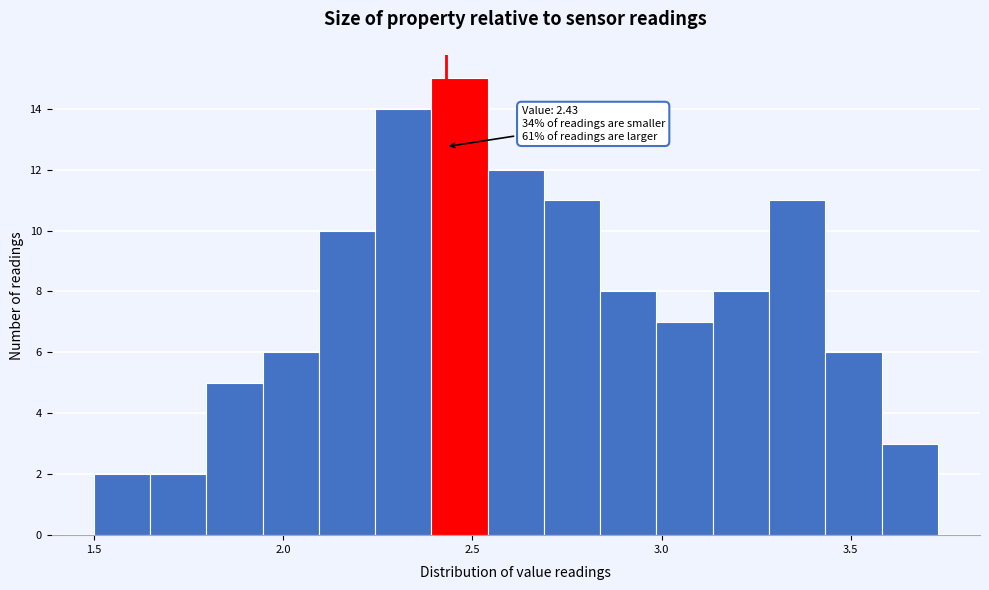

Read against the x-axis, roughly where is the centre of the tallest bar?

2.45